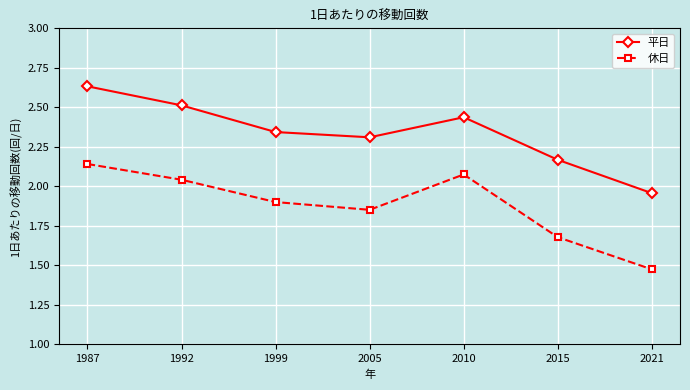

Count the number of categories in the chart.

7